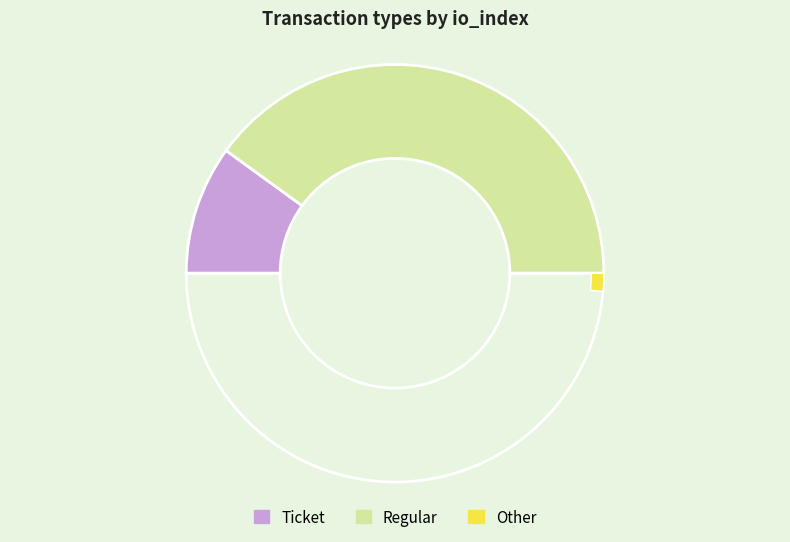

How many slices are in this pie chart?

4